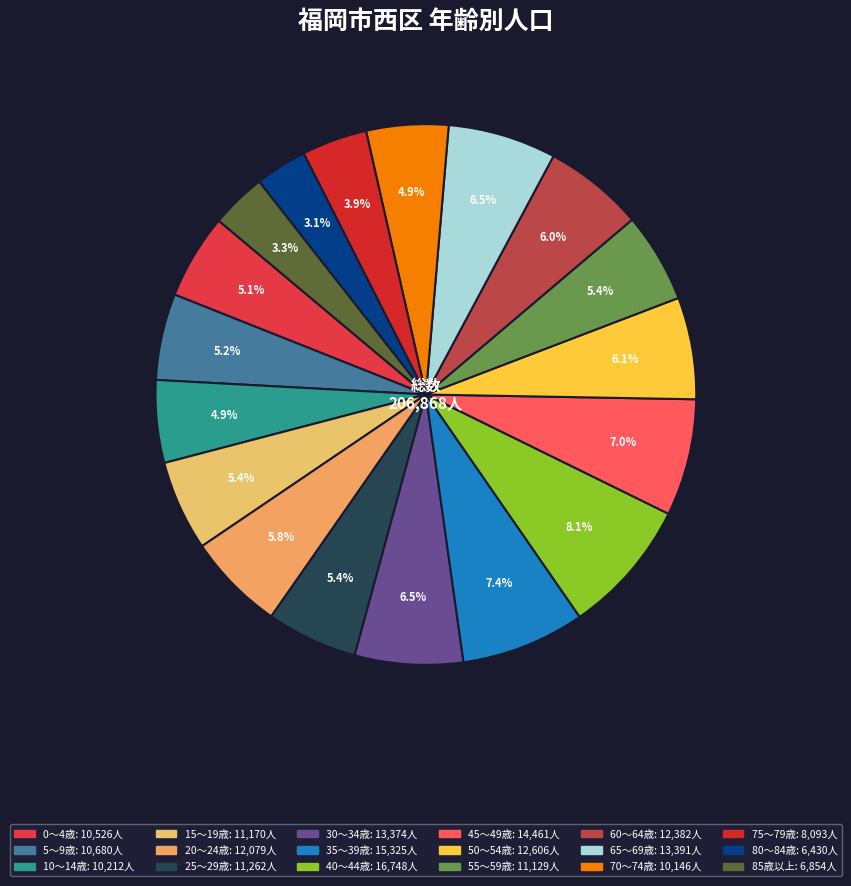

True or false: 5～9歳 accounts for 11% of the total.

False